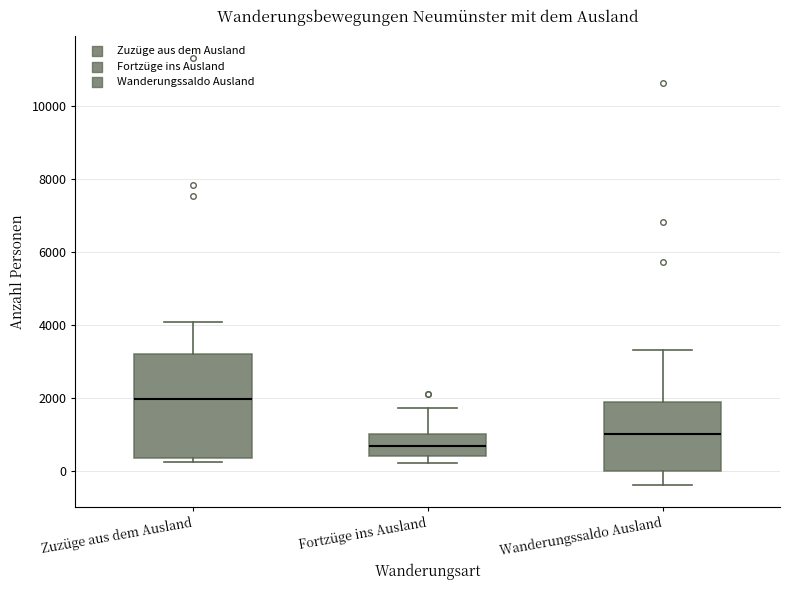

Where is the lower edge of the box for Zuzüge aus dem Ausland on the y-axis? The values are not printed on the chart, so give them approximately, as read against the axis.

400